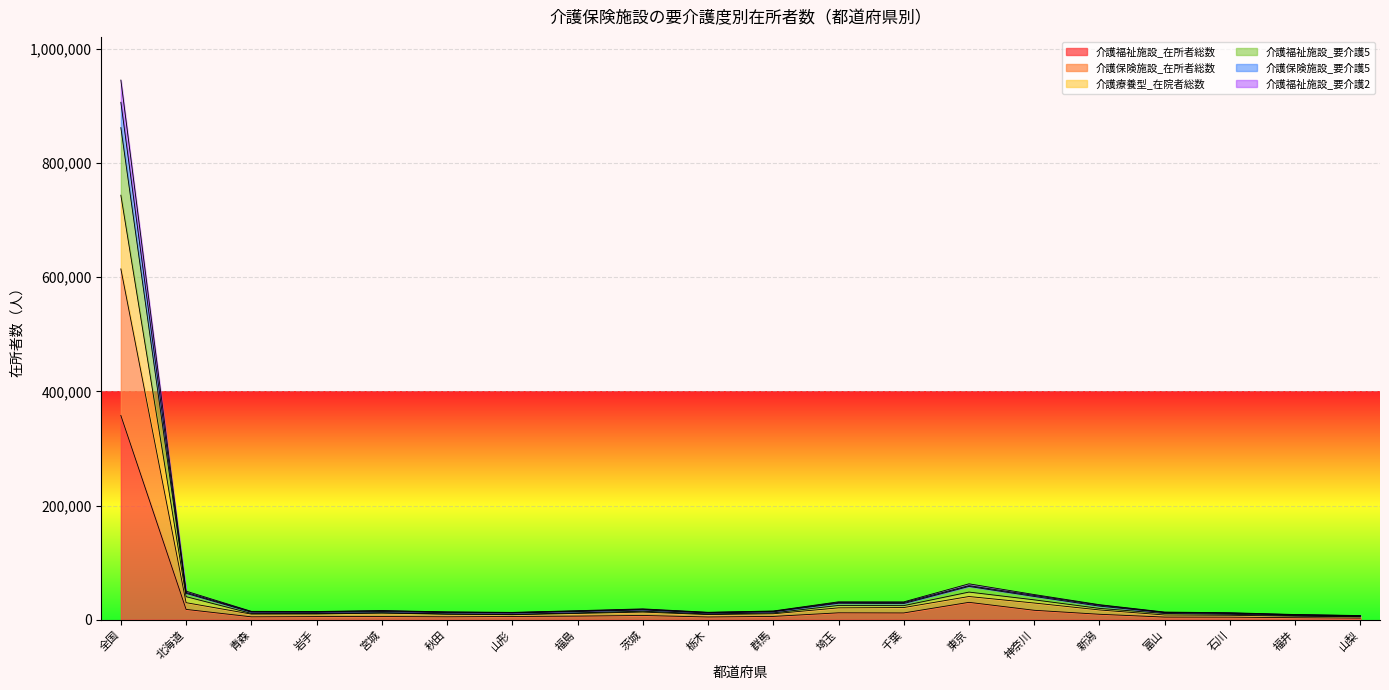

Reading left to right, list all the values displayed in this chart.

介護福祉施設_在所者総数: 357891	18035	5019	5424	5530	5054	5646	6268	7399	4761	5754	12049	11818	30424	16497	9508	4563	4457	3531	2806
介護保険施設_在所者総数: 614700	29807	9810	9996	11599	9570	8787	11011	13364	8972	10370	20762	21285	40632	29227	17088	8242	7733	6151	5137
介護療養型_在院者総数: 743811	40383	11054	10841	12150	10150	9370	11959	14883	9995	11922	24980	24646	48403	34799	19849	10846	9525	7154	5579
介護福祉施設_要介護5: 862259	46195	13162	12951	14247	12342	11619	14265	17148	11683	13844	28838	28324	58302	40759	23798	12327	10948	8188	6526
介護保険施設_要介護5: 906635	47740	14197	13910	15466	13291	12317	15157	18217	12565	14703	30135	29954	59661	42496	25504	12847	11678	8718	6984
介護福祉施設_要介護2: 945553	50021	14663	14409	16041	13726	12852	15822	18982	13021	15275	31326	31240	62875	44048	26340	13380	12215	9114	7289